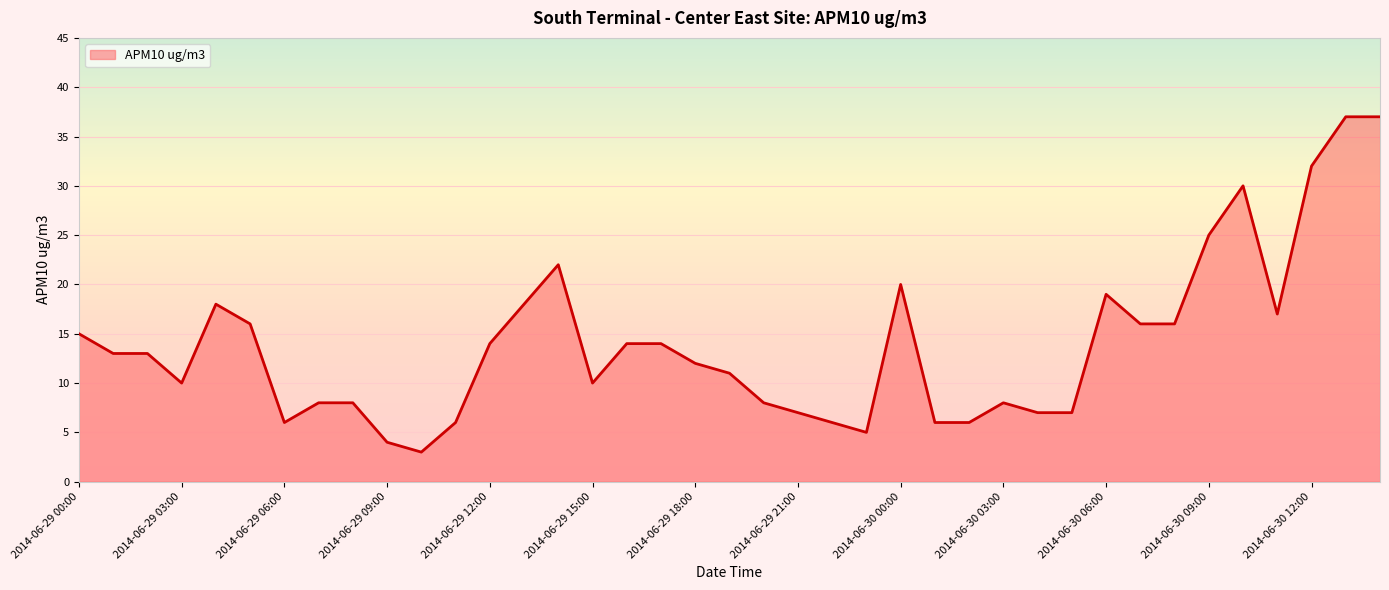

What is the maximum value shown in the chart?

37